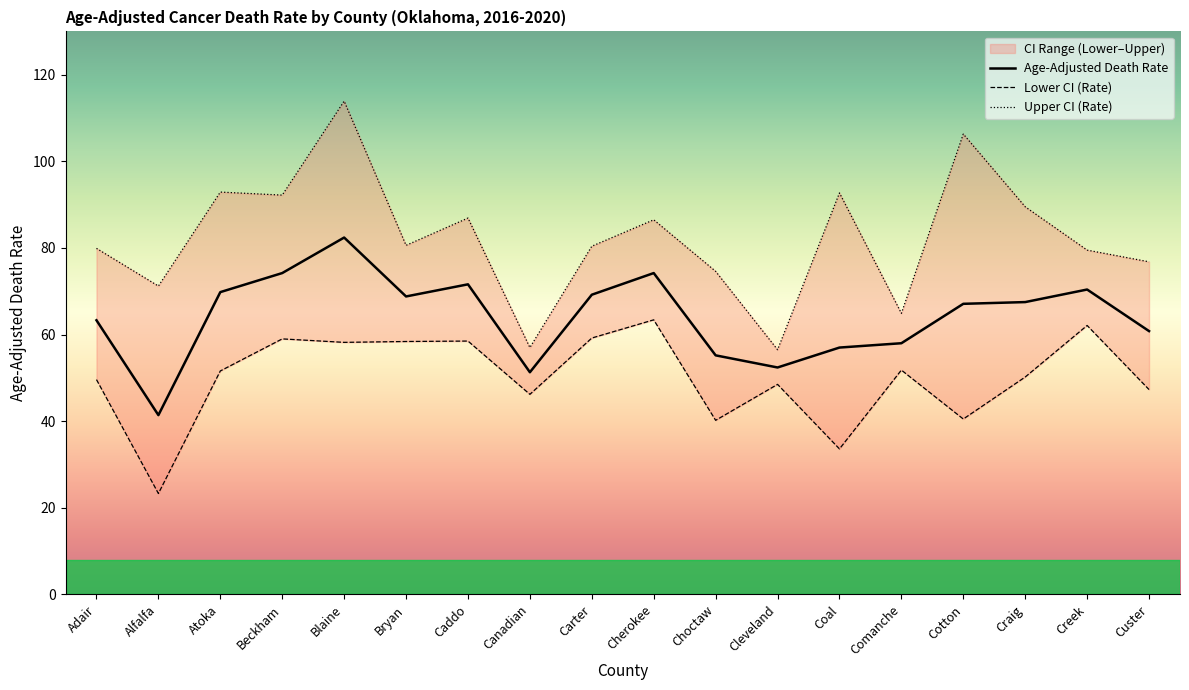

What is the spread (max minus min) of values at Bryan?

22.2